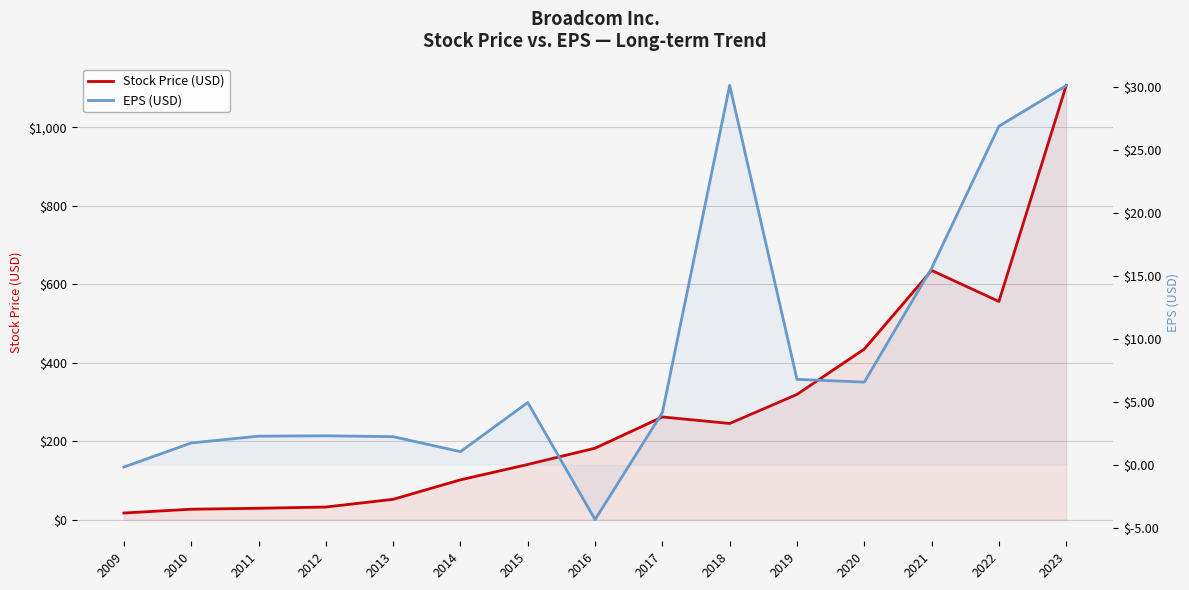

What is the difference between the second highest and minimum values in the EPS (USD) series?

34.4